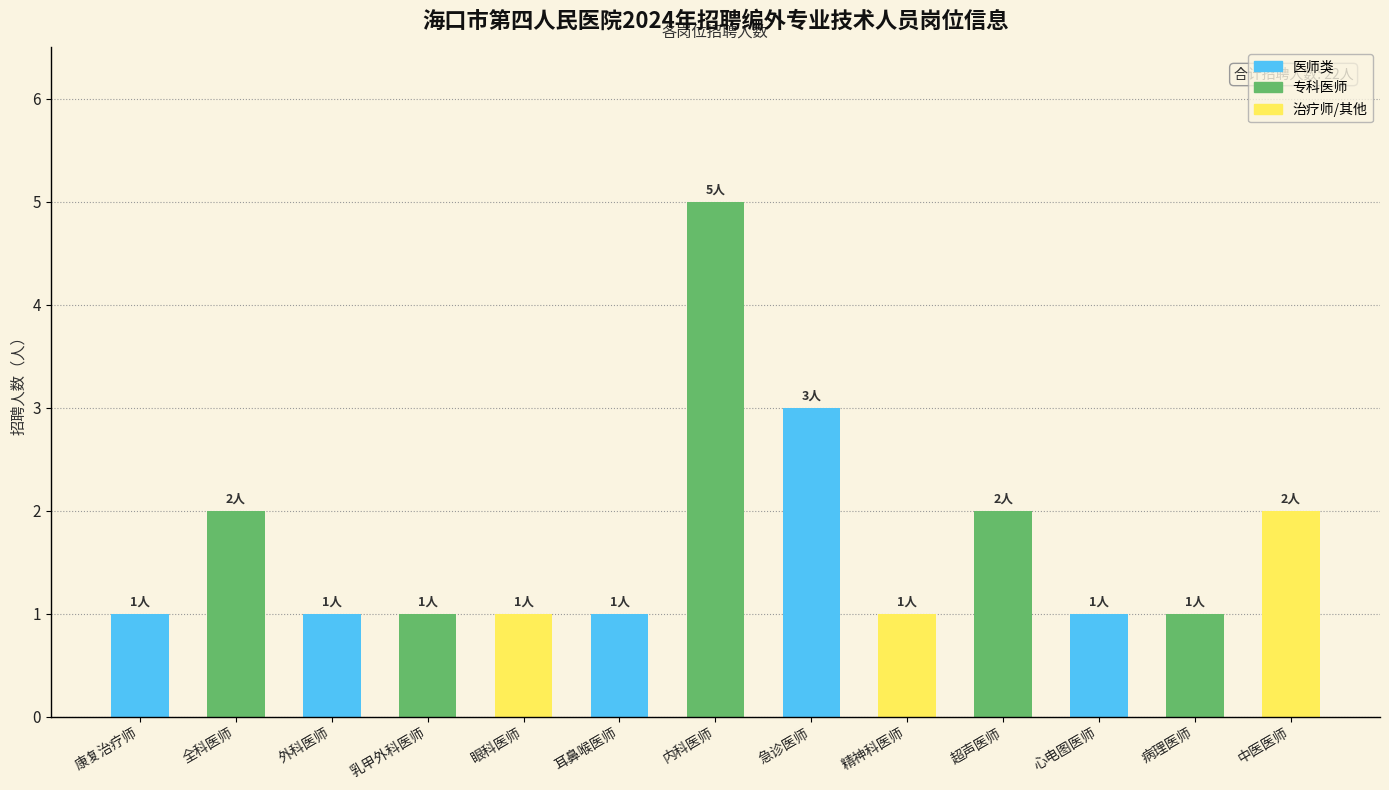

Reading left to right, extract all data points from this chart.

康复治疗师=1	全科医师=2	外科医师=1	乳甲外科医师=1	眼科医师=1	耳鼻喉医师=1	内科医师=5	急诊医师=3	精神科医师=1	超声医师=2	心电图医师=1	病理医师=1	中医医师=2